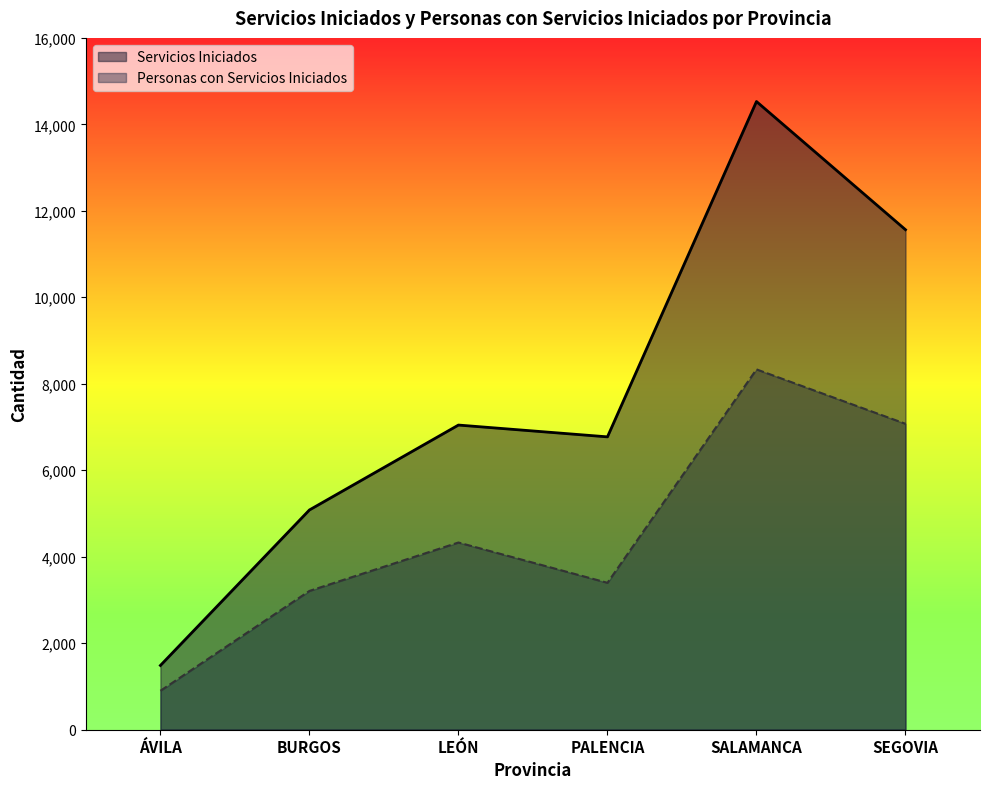

What is the value of the Personas con Servicios Iniciados point at the 3rd from the left?

4327